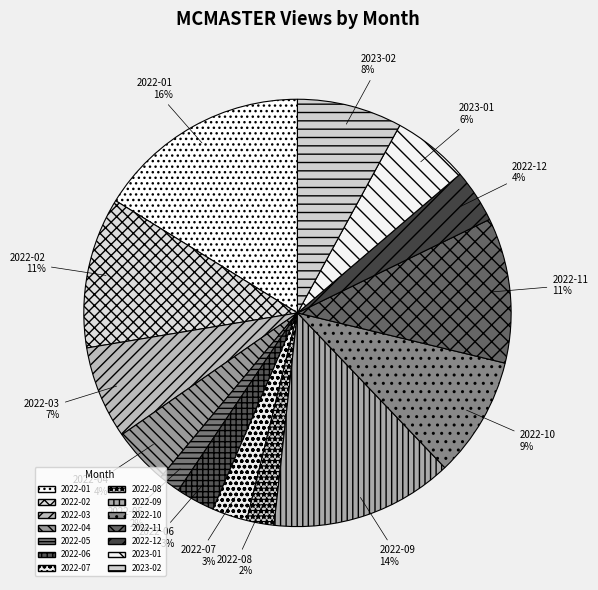

Combined, do 2022-08 and 2022-11 account for over 50%?

No